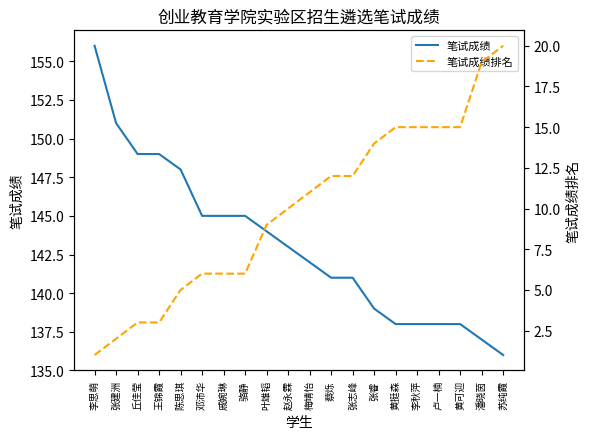

What is the label of the 1st point from the right?

苏纯霞